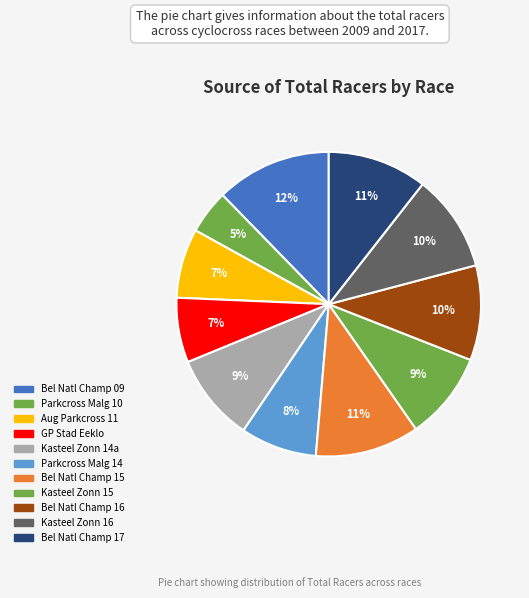

Count the number of slices in the pie.

11